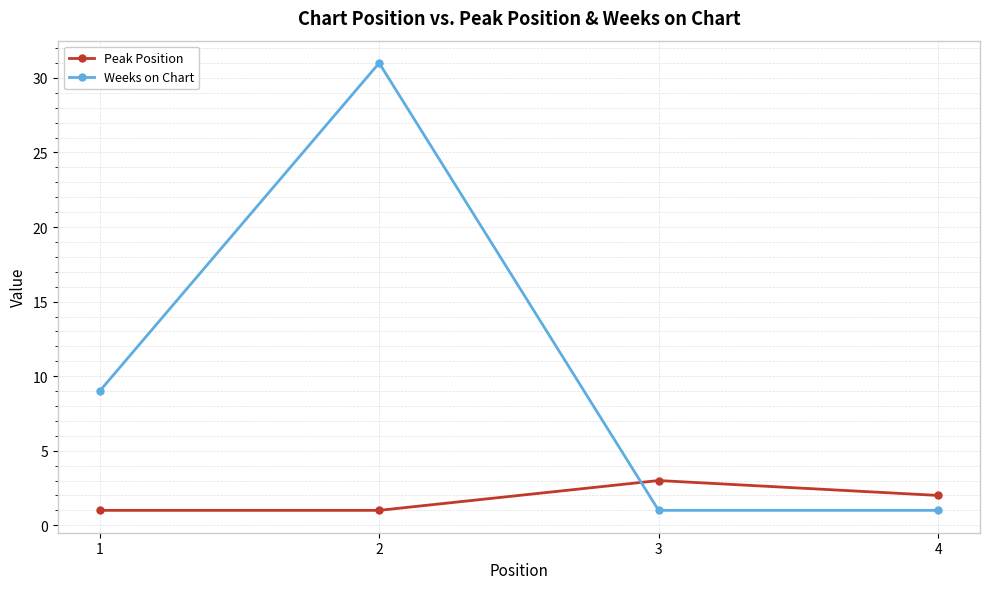

At 2, list the series in order from largest to smallest.

Weeks on Chart, Peak Position